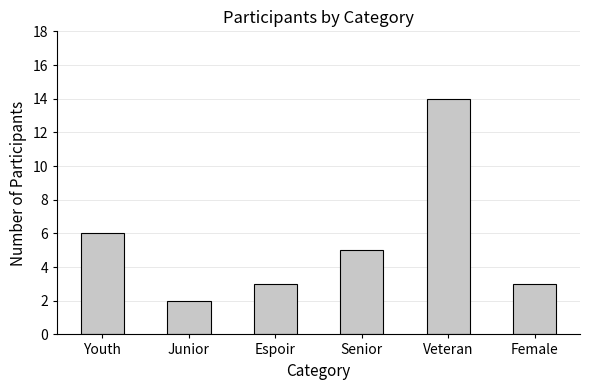

What is the value of the 3rd bar from the left?

3